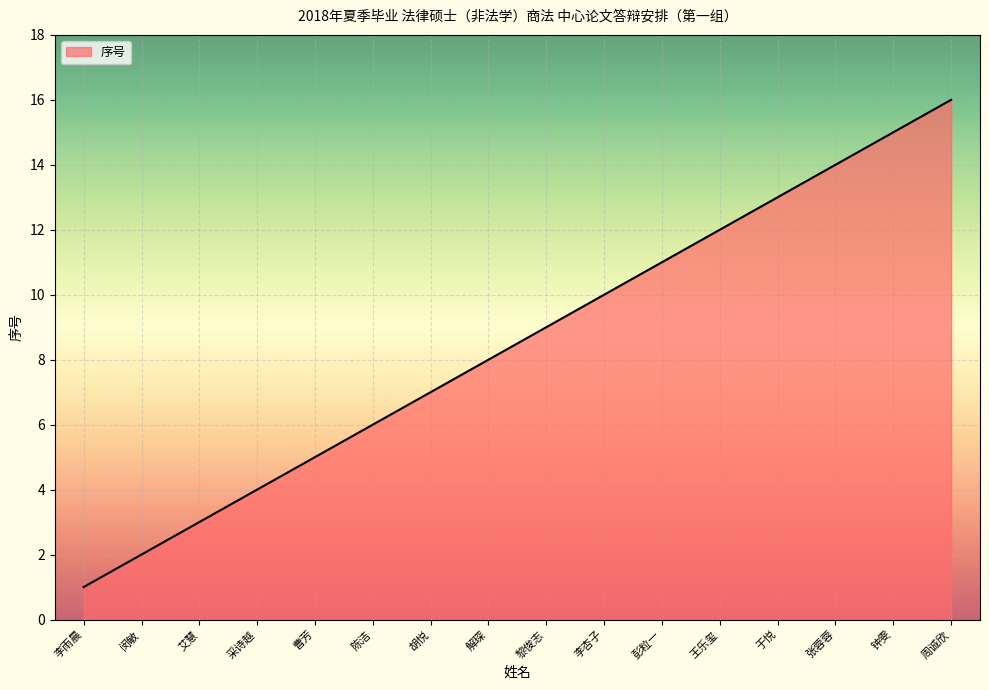

True or false: the data shows 6 at 钟雯.

False